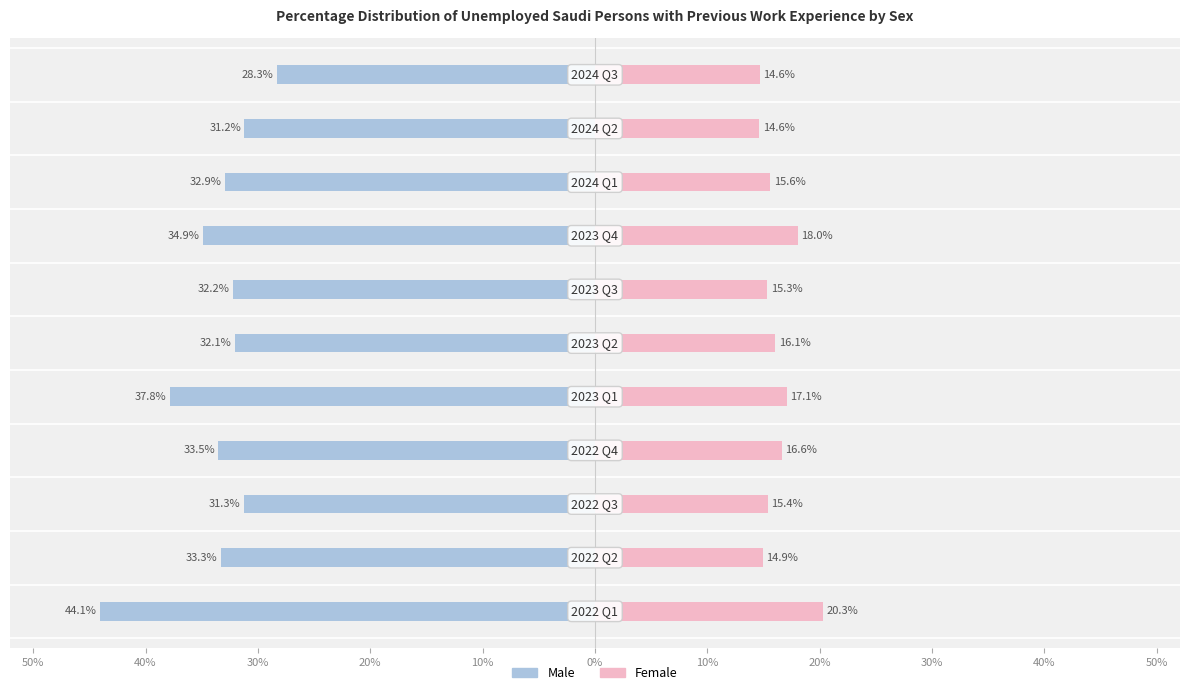

What is the average value of the Female series?

16.2